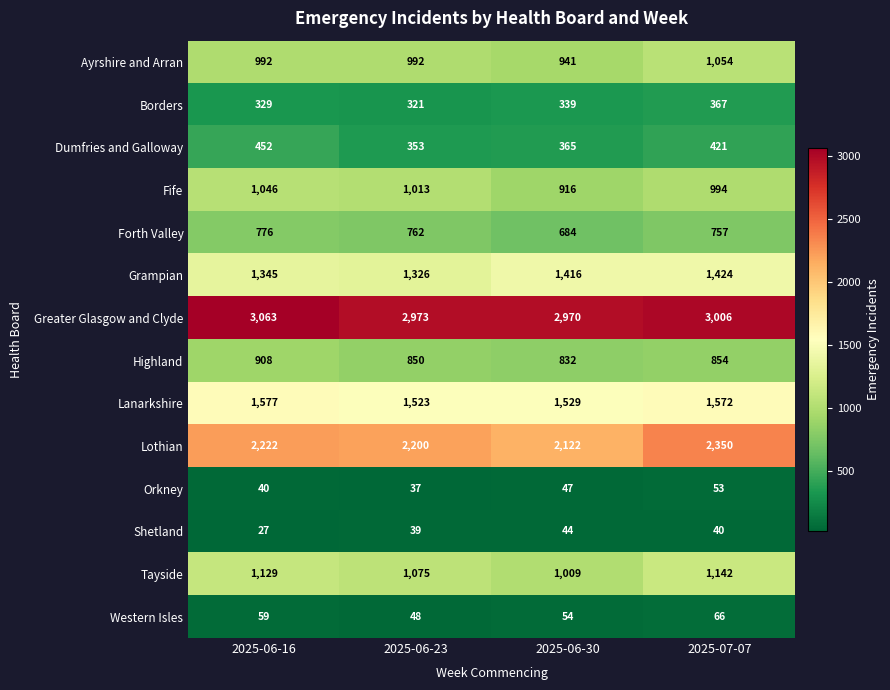

Between 2025-06-30 and 2025-07-07, which series saw the biggest shift?

Lothian